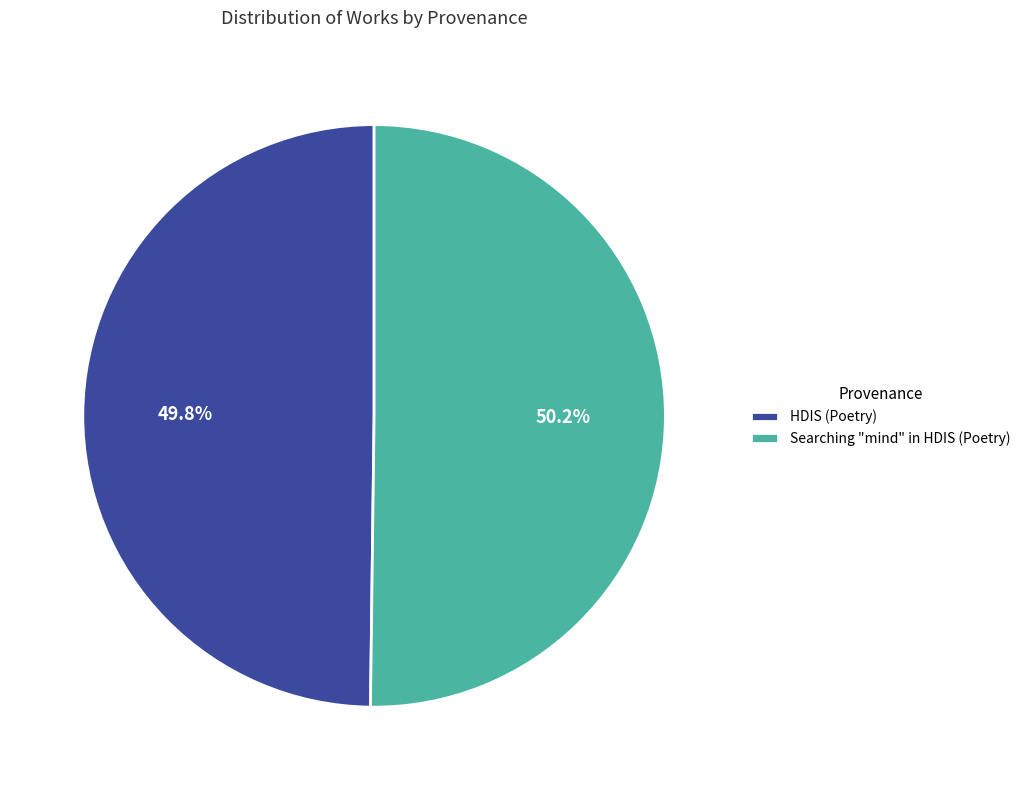

How many segments does this pie chart have?

2